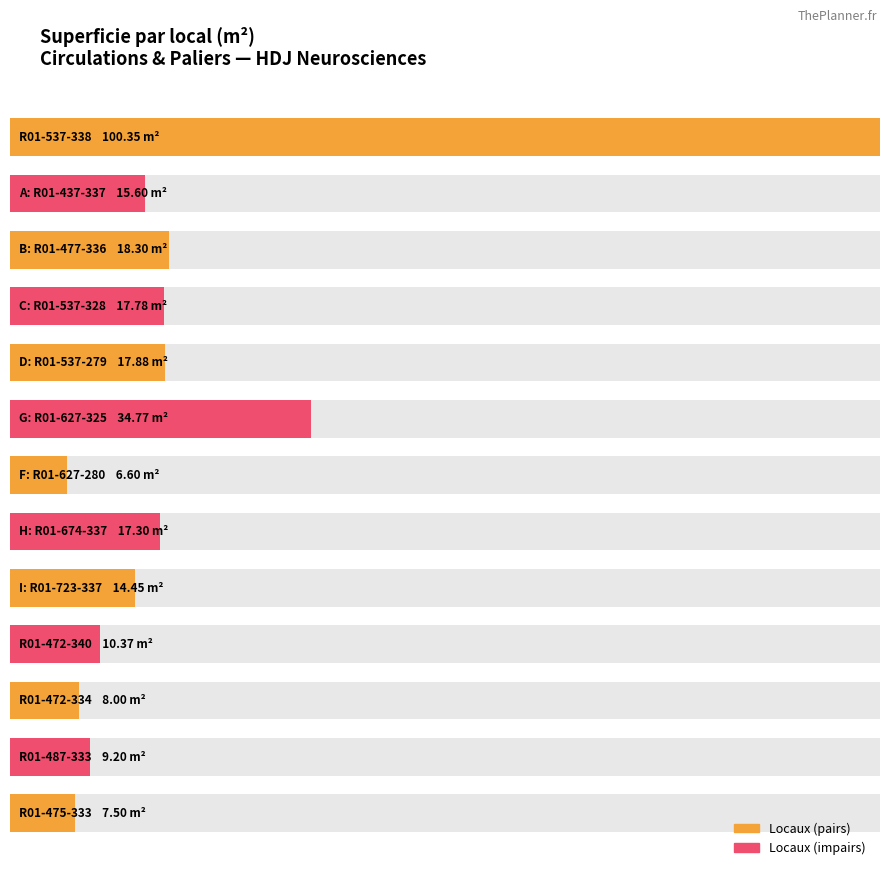

Is it true that the value at R01-537-338 is 140.8?

False